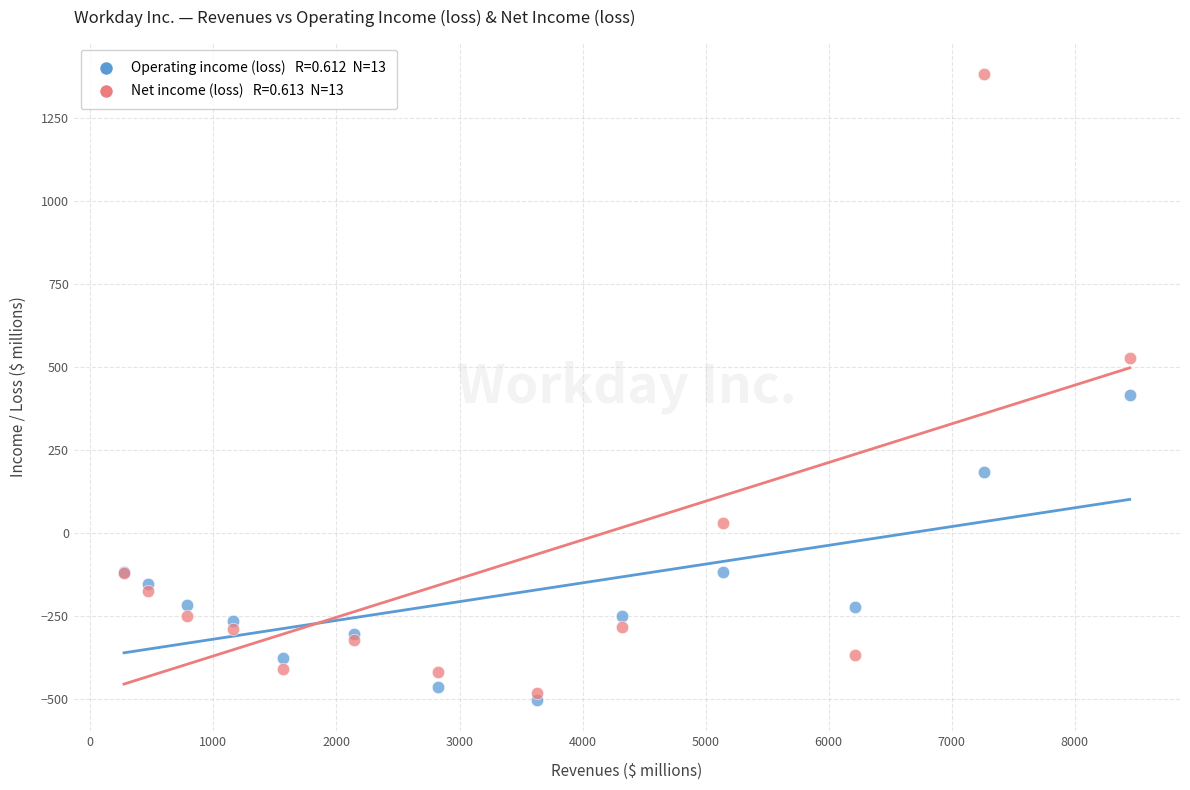

Across all series, what Y value is closest to 439?

415